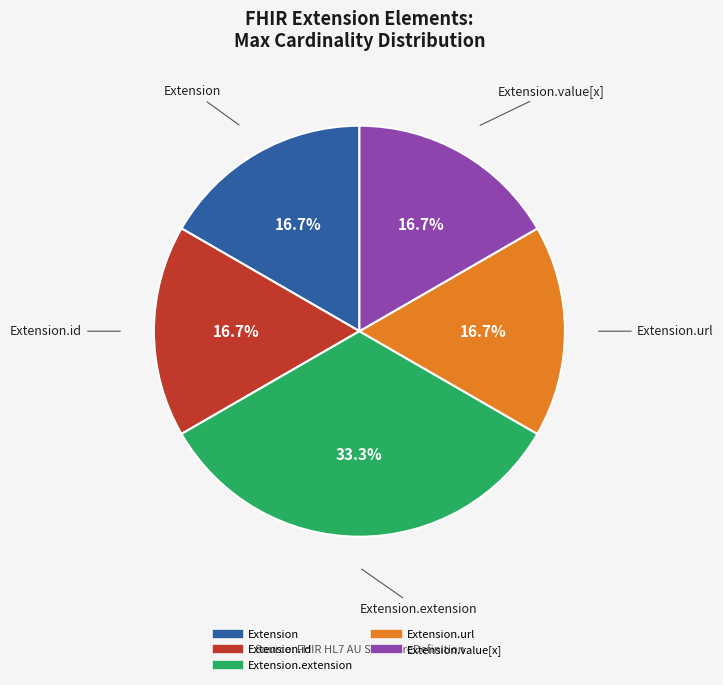

Is there any slice that represents more than half of the pie?

No